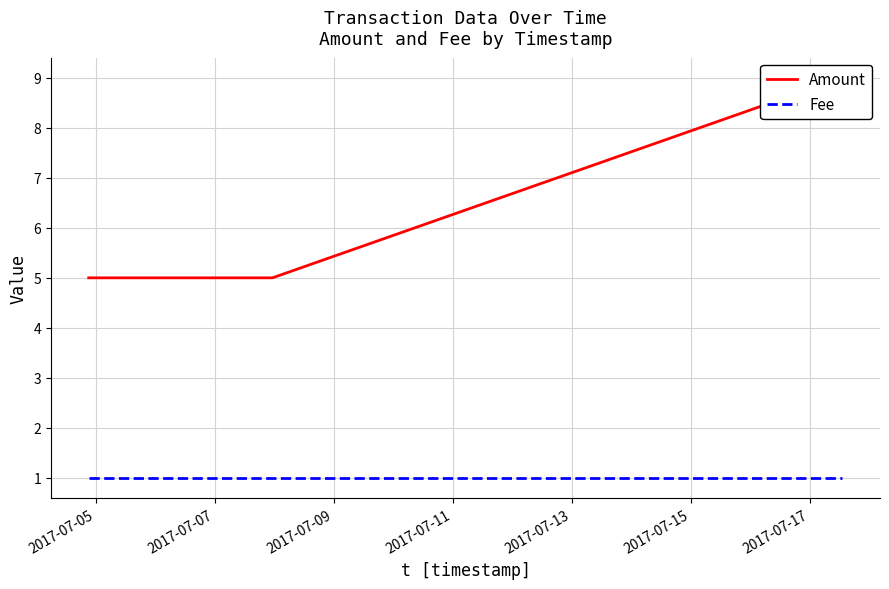

What are all the series names shown in the legend?

Amount, Fee